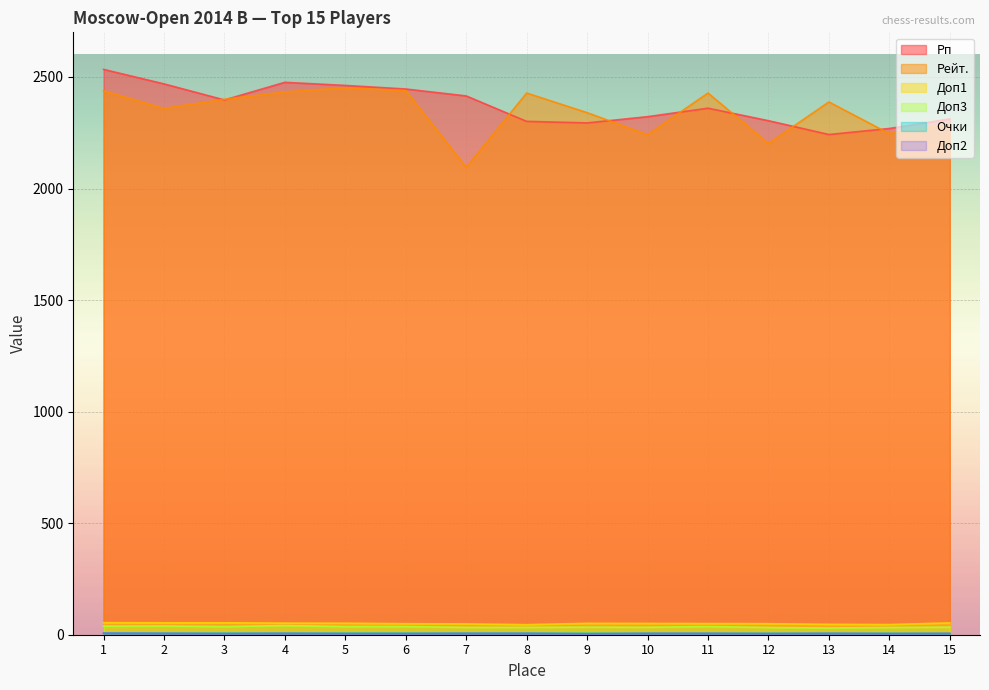

What is the sum of the Доп3 values at 8 and 3?

69.5